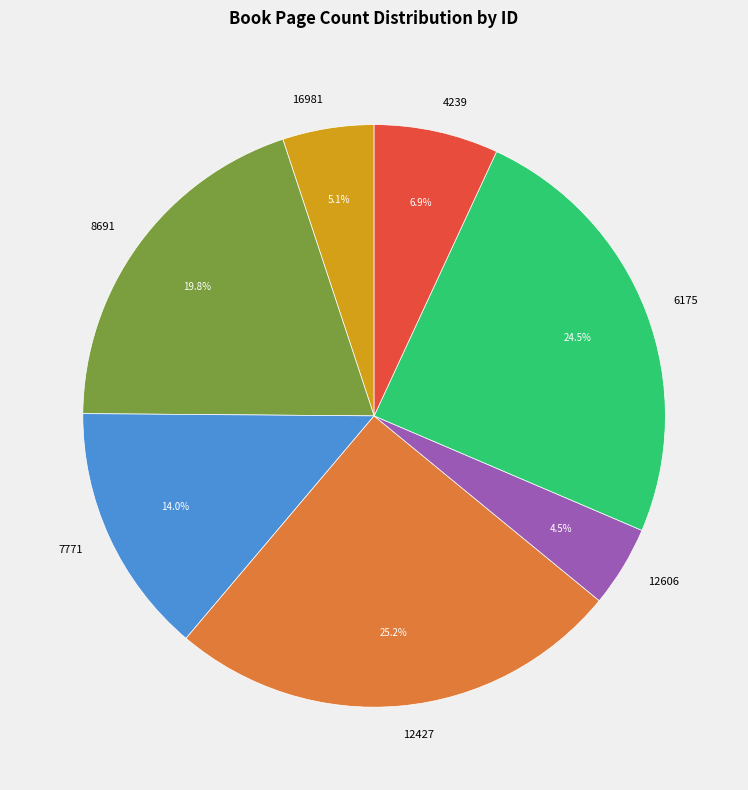

Does 8691 represent more than half of the total?

No